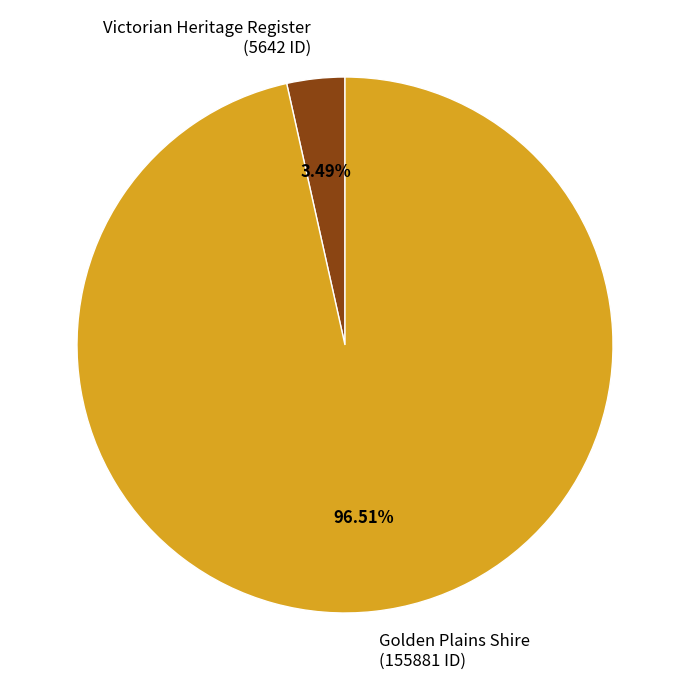

Count the number of slices in the pie.

2